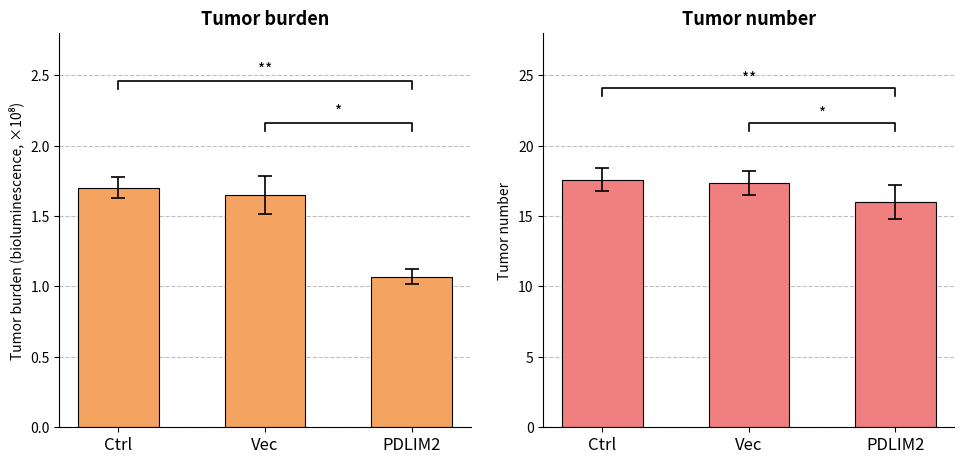

Reading left to right, transcribe all the data shown in this chart.

Tumor Burden: Ctrl=1.7	Vec=1.6	PDLIM2=1.1
Tumor Number: Ctrl=17.6	Vec=17.3	PDLIM2=16.0